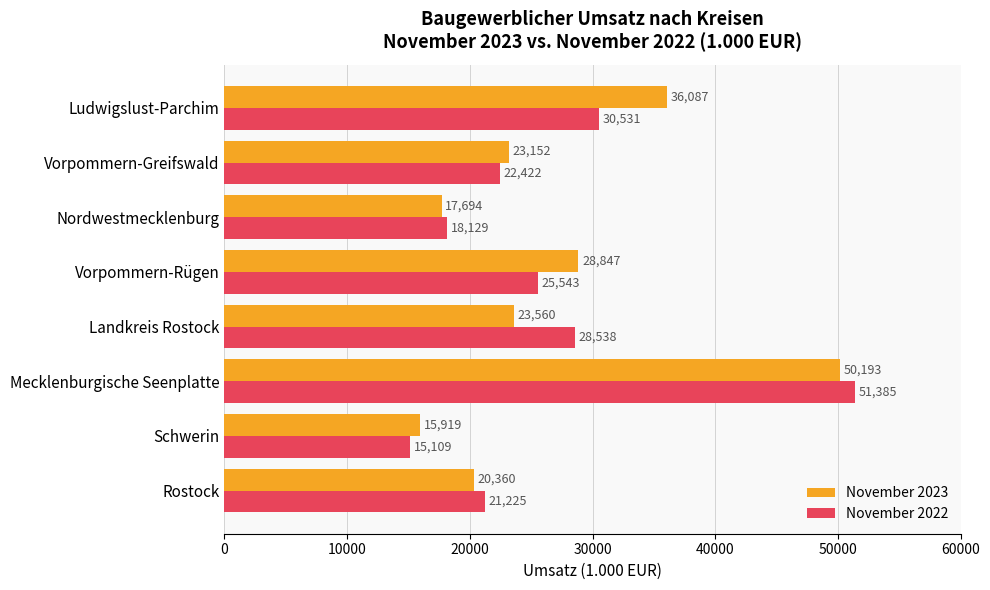

Which series has the largest range (max minus min)?

November 2022